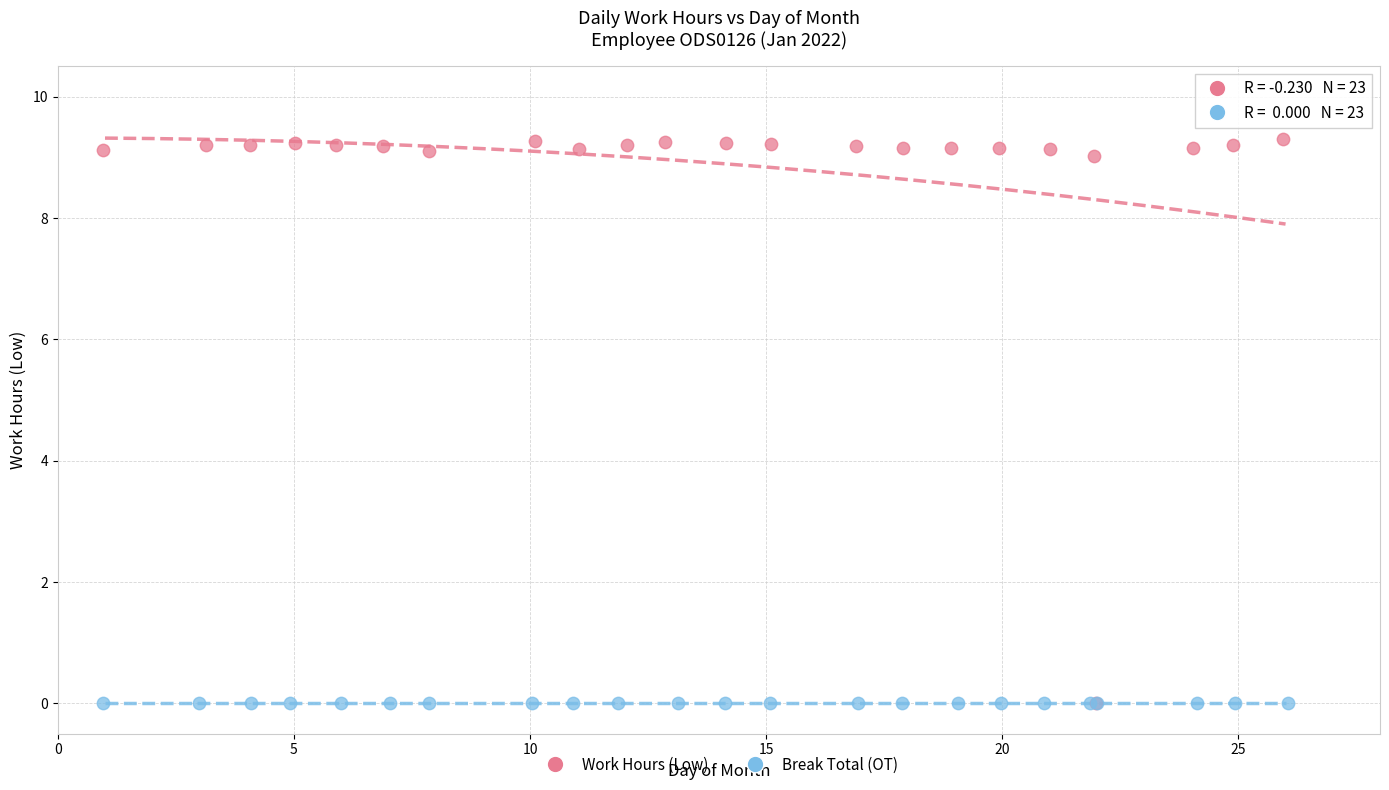

Which series contains the highest Y value?

Work Hours (Low)